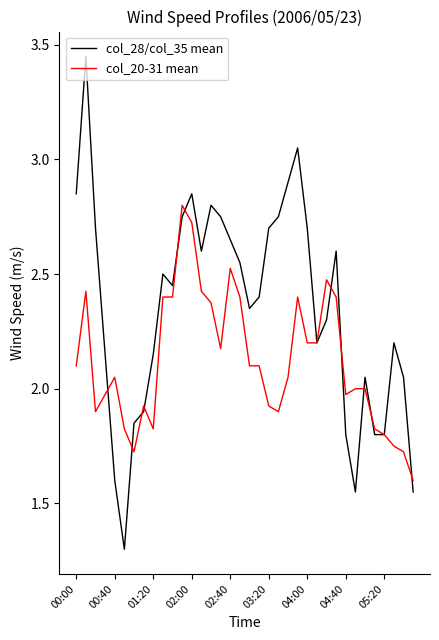

Which series has the largest total across all categories?

col_28/col_35 mean